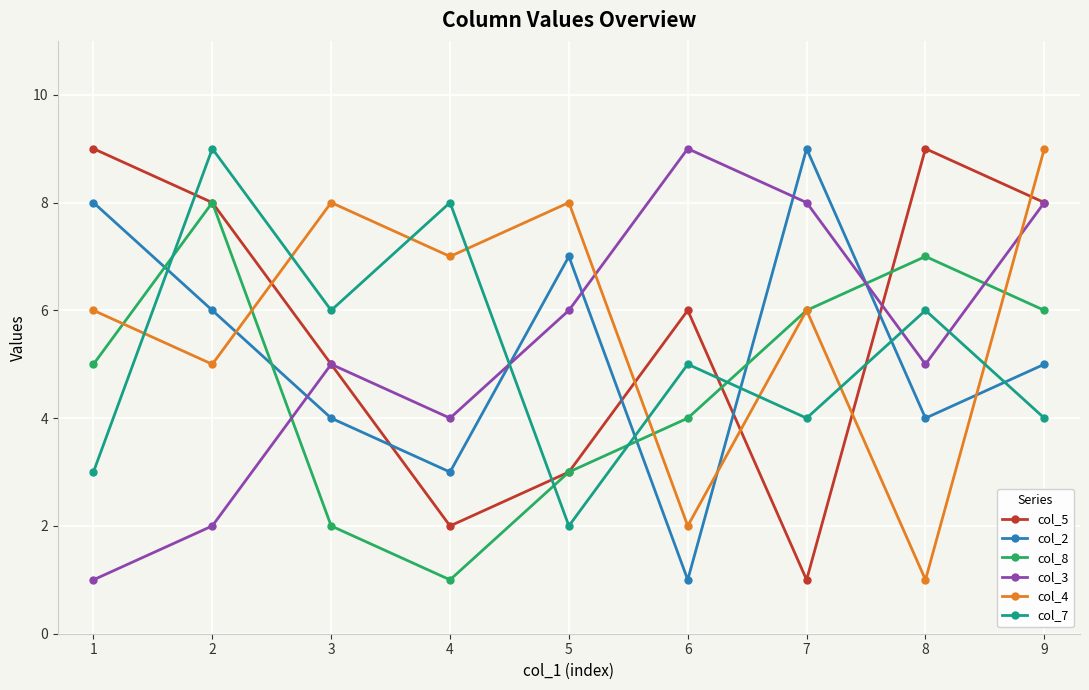

What is the sum of all col_5 values?

51